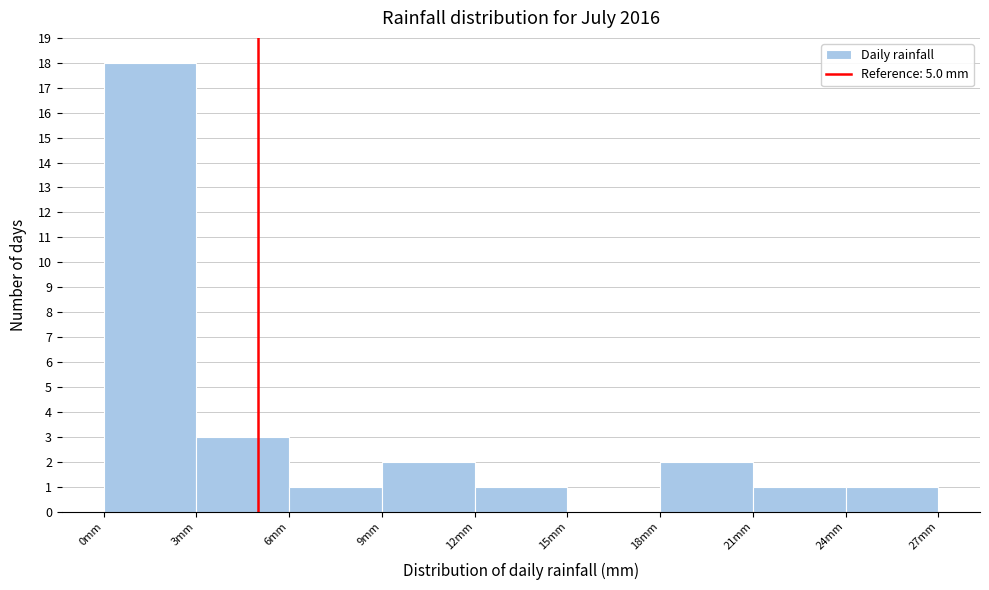

How tall is the bar that spans 12 to 15 on the x-axis? The values are not printed on the chart, so give them approximately, as read against the axis.

1